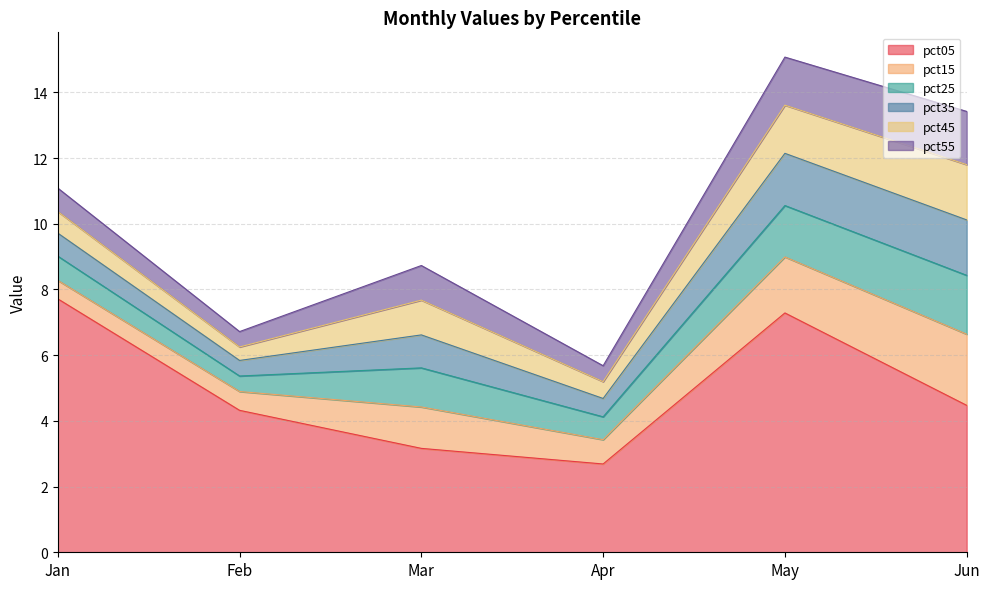

What is the maximum value for pct35?

1.7